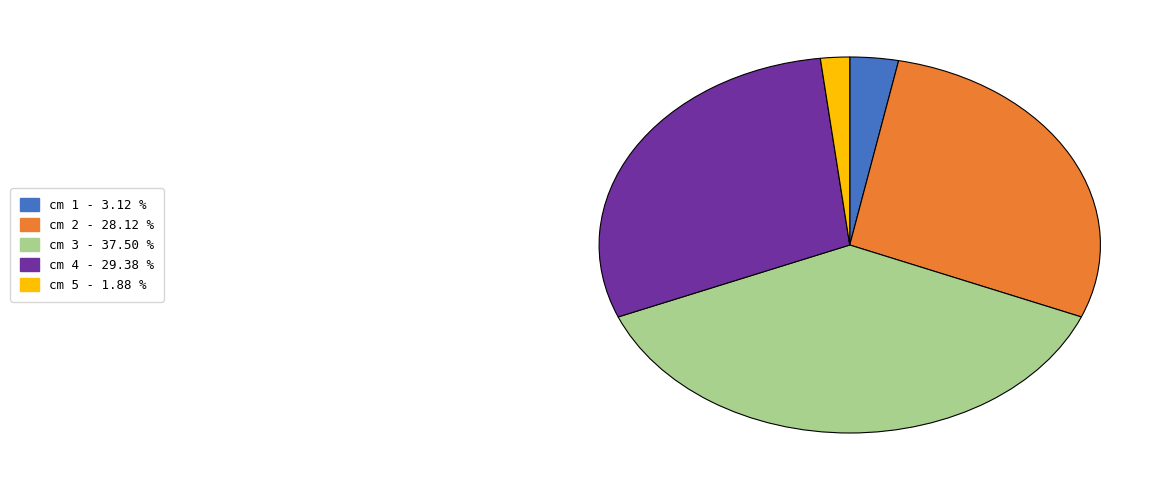

Is there a majority slice in this chart?

No